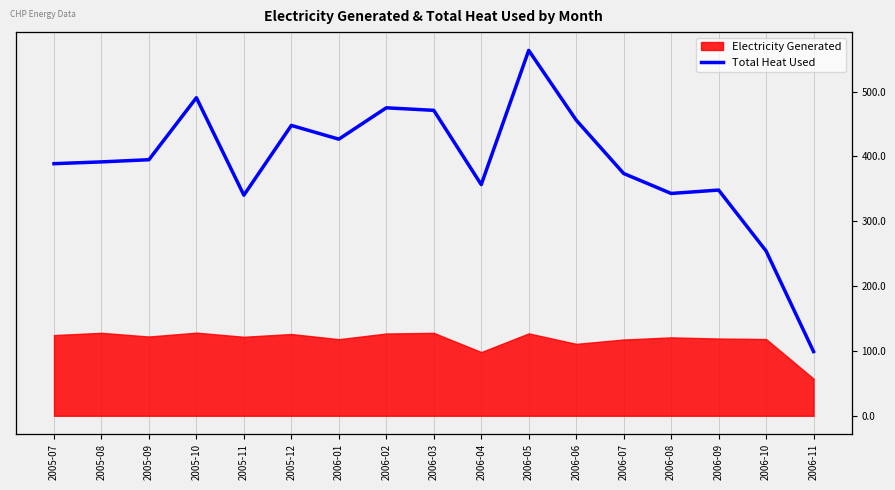

The value at 2006-07 is 182.3. True or false?

False